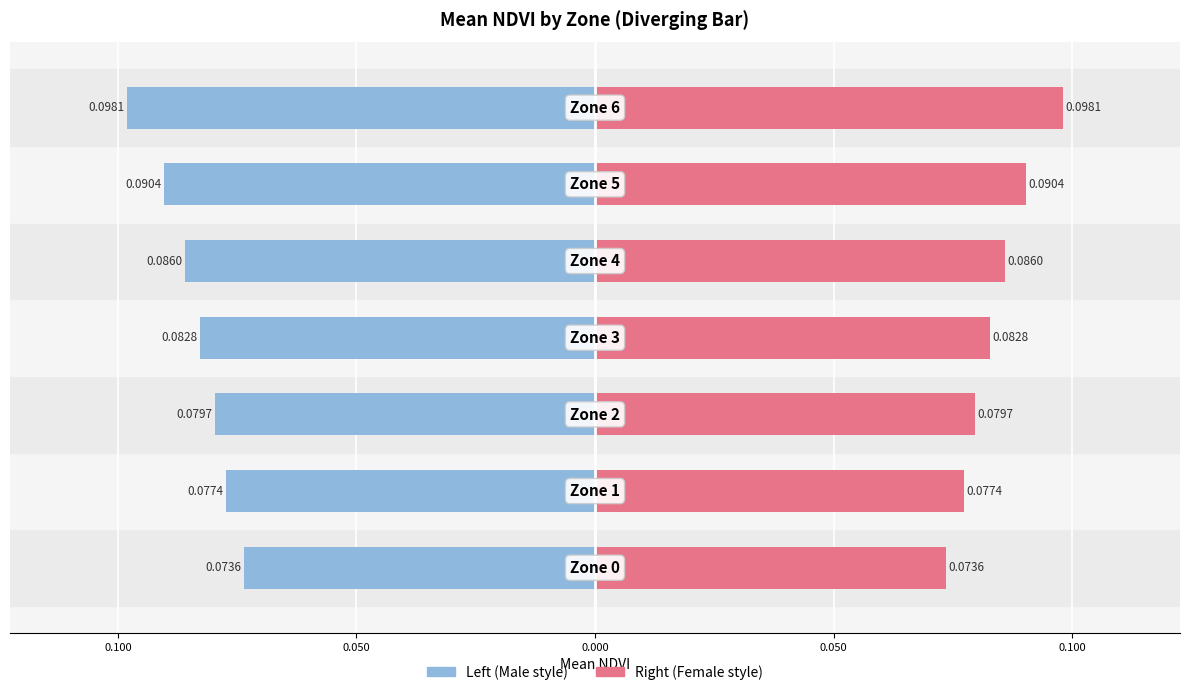

Which series has the largest total across all categories?

Mean NDVI (right)